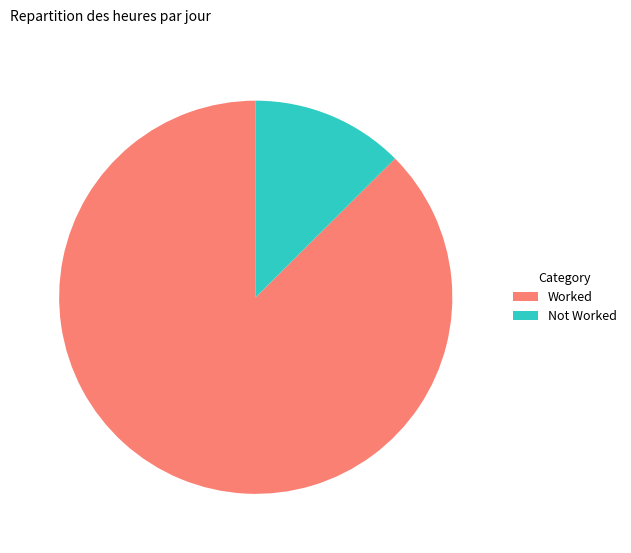

Combined, do Not Worked and Worked account for over 50%?

Yes